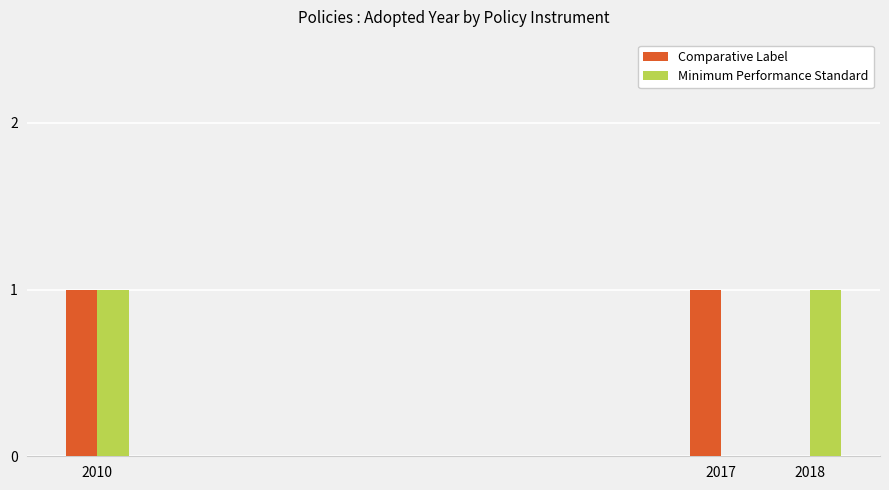

Is it true that Comparative Label equals 0 at 2010?

False